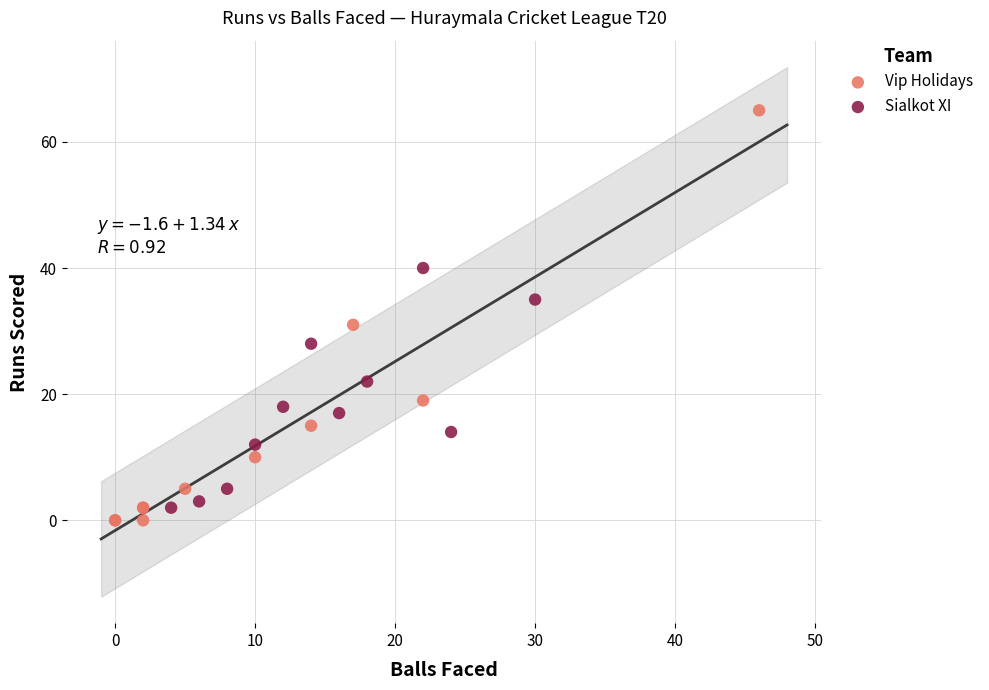

Which series contains the highest Y value?

Vip Holidays